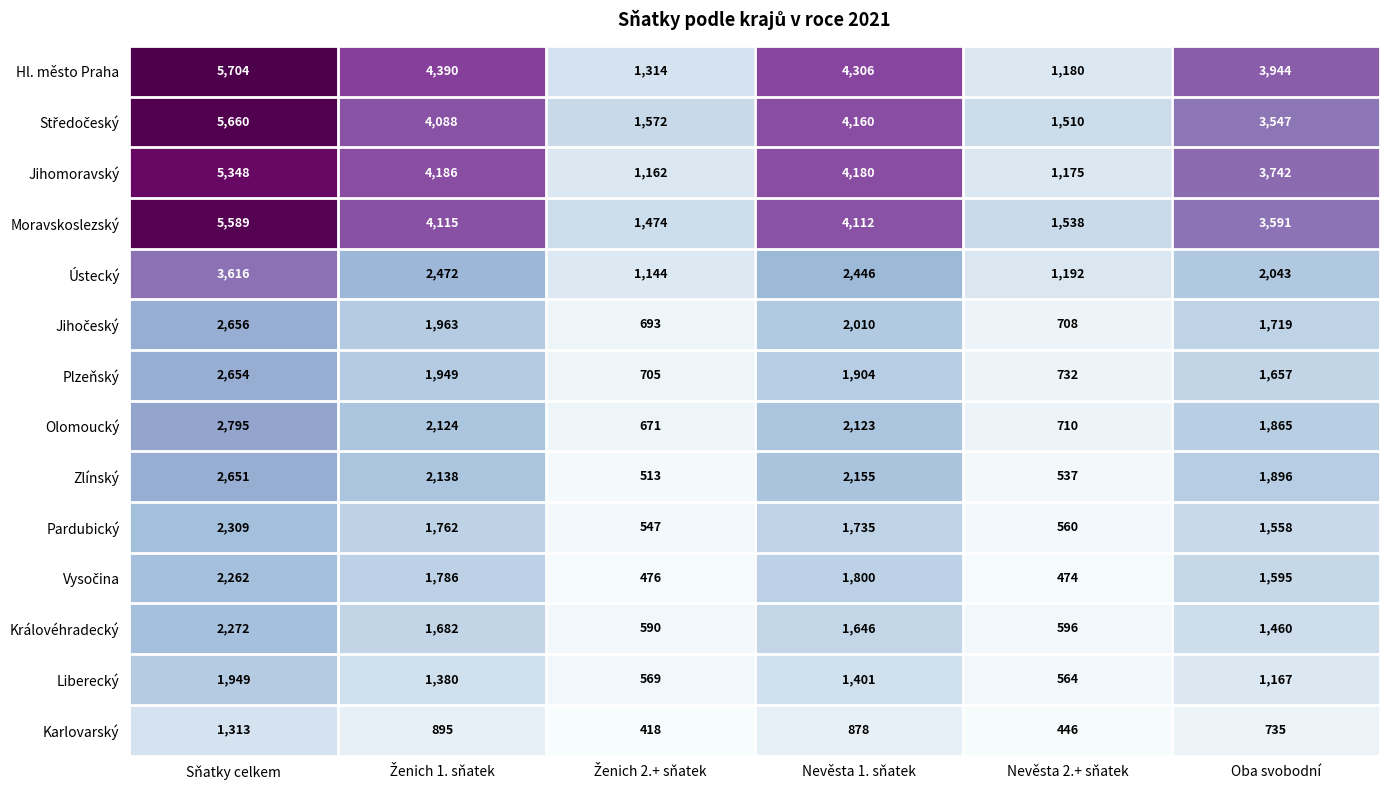

At which category does the chart reach its peak across all series?

Sňatky celkem